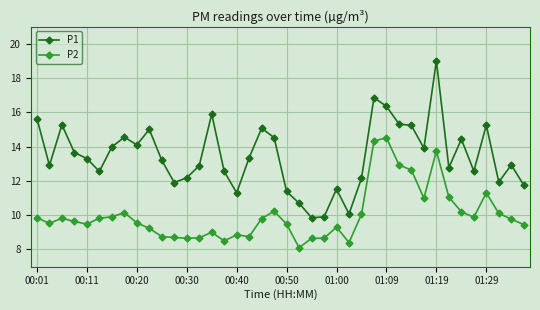

True or false: P1 and P2 intersect in this chart.

False